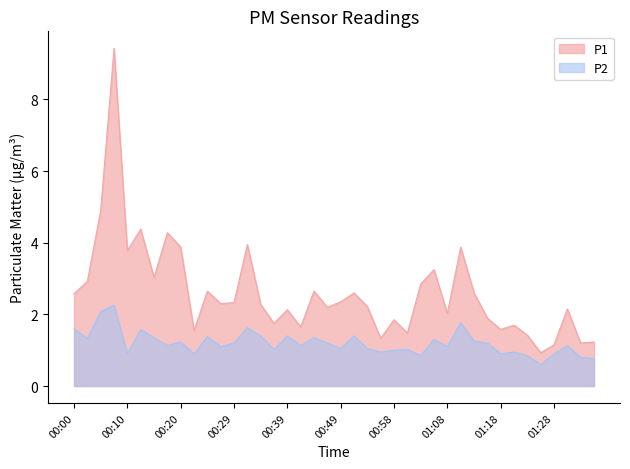

At 01:23, list the series in order from largest to smallest.

P1, P2